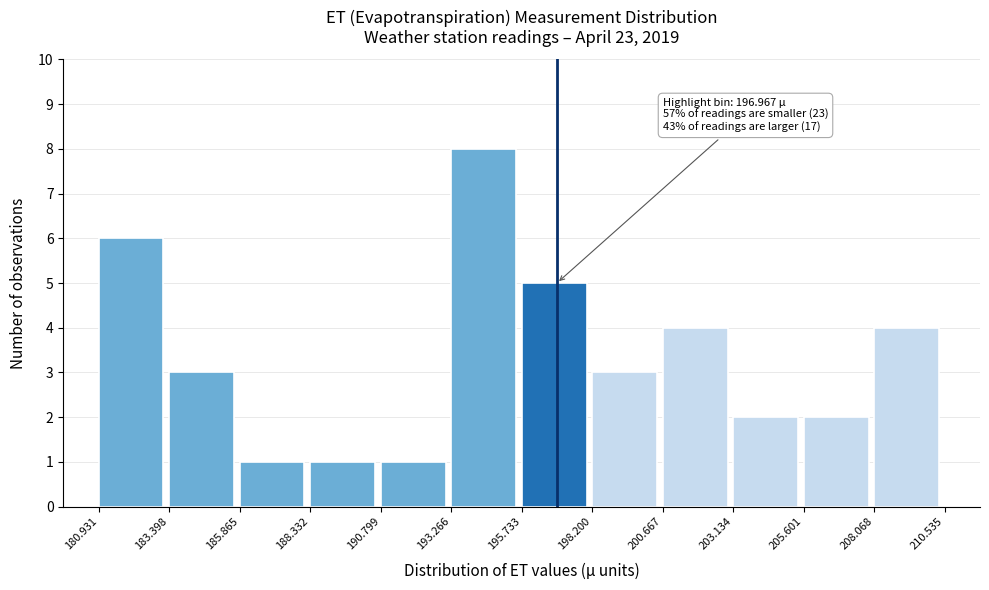

Which range on the x-axis has the tallest bar?

193.266 to 195.733